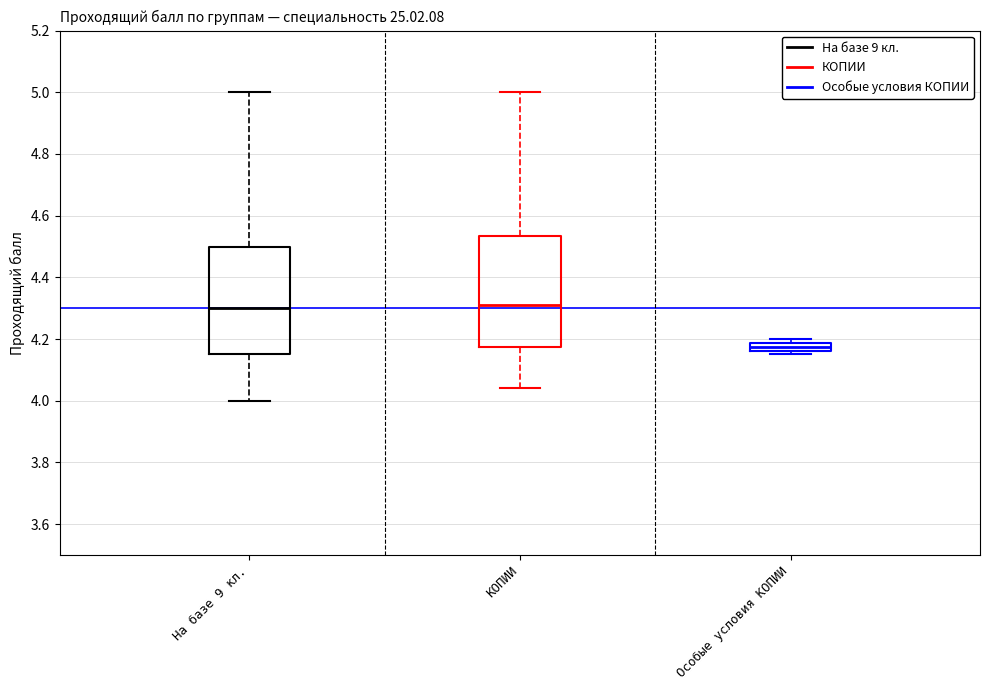

Which box has the lowest median line?

Особые условия КОПИИ